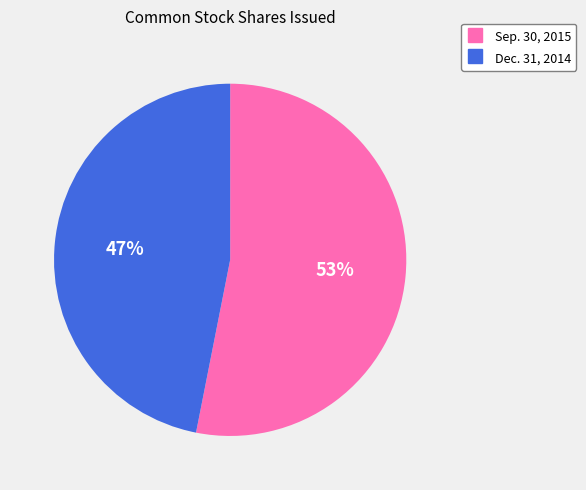

To the nearest percent, what is the difference between the largest and smallest slice percentages?

6%